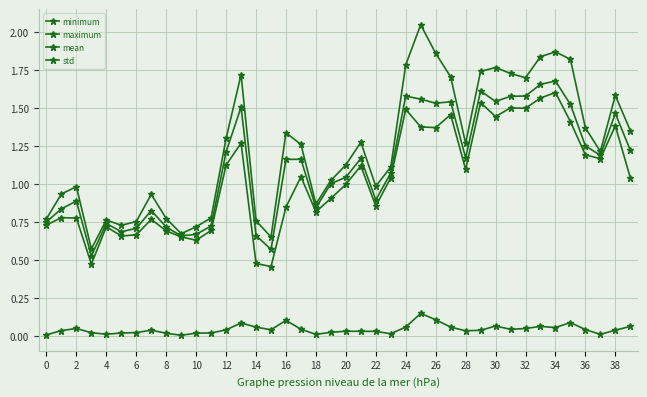

Reading left to right, extract all data points from this chart.

minimum: 0.7	0.8	0.8	0.5	0.7	0.7	0.7	0.8	0.7	0.7	0.6	0.7	1.1	1.3	0.5	0.5	0.8	1.0	0.8	0.9	1.0	1.1	0.9	1.0	1.5	1.4	1.4	1.5	1.1	1.5	1.4	1.5	1.5	1.6	1.6	1.4	1.2	1.2	1.4	1.0
maximum: 0.8	0.9	1.0	0.6	0.8	0.7	0.8	0.9	0.8	0.7	0.7	0.8	1.3	1.7	0.8	0.7	1.3	1.3	0.9	1.0	1.1	1.3	1.0	1.1	1.8	2.0	1.9	1.7	1.3	1.7	1.8	1.7	1.7	1.8	1.9	1.8	1.4	1.2	1.6	1.4
mean: 0.8	0.8	0.9	0.5	0.7	0.7	0.7	0.8	0.7	0.7	0.7	0.7	1.2	1.5	0.7	0.6	1.2	1.2	0.8	1.0	1.0	1.2	0.9	1.1	1.6	1.6	1.5	1.5	1.2	1.6	1.5	1.6	1.6	1.7	1.7	1.5	1.3	1.2	1.5	1.2
std: 0.0	0.0	0.0	0.0	0.0	0.0	0.0	0.0	0.0	0.0	0.0	0.0	0.0	0.1	0.1	0.0	0.1	0.0	0.0	0.0	0.0	0.0	0.0	0.0	0.1	0.1	0.1	0.1	0.0	0.0	0.1	0.0	0.0	0.1	0.1	0.1	0.0	0.0	0.0	0.1